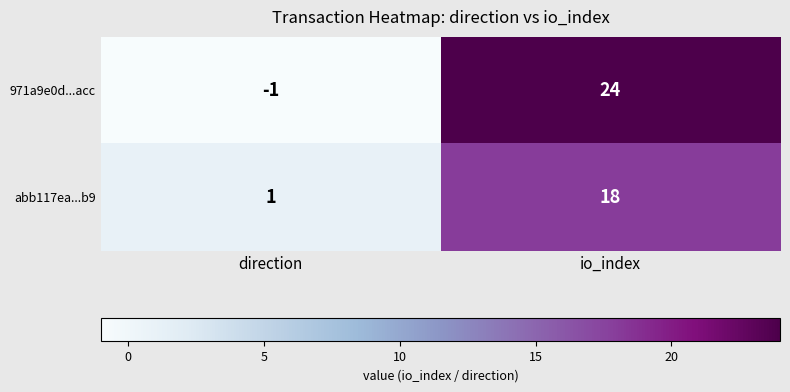

The value of 971a9e0d...acc at io_index is 42. True or false?

False